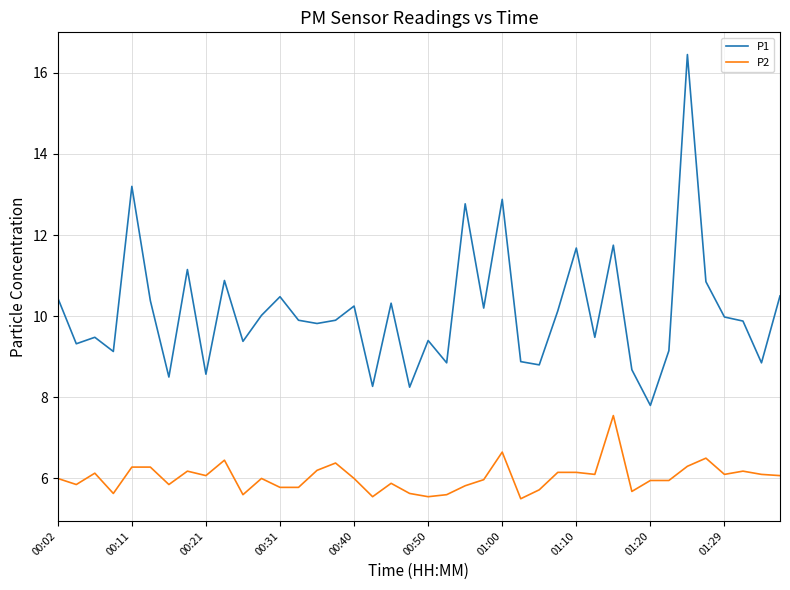

What is the minimum value shown in the chart?

5.5